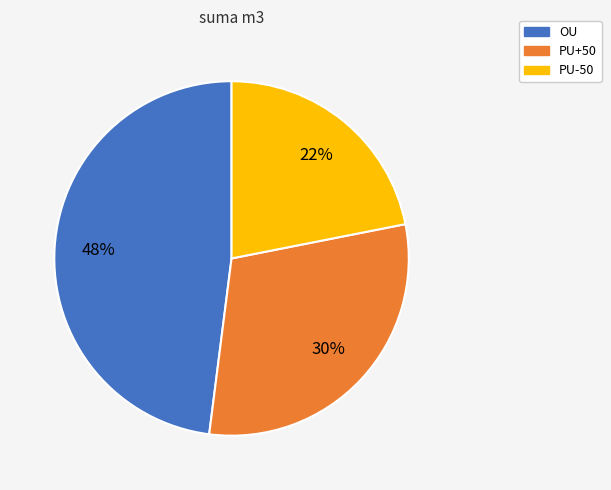

Which category has the smallest portion of the pie?

PU-50